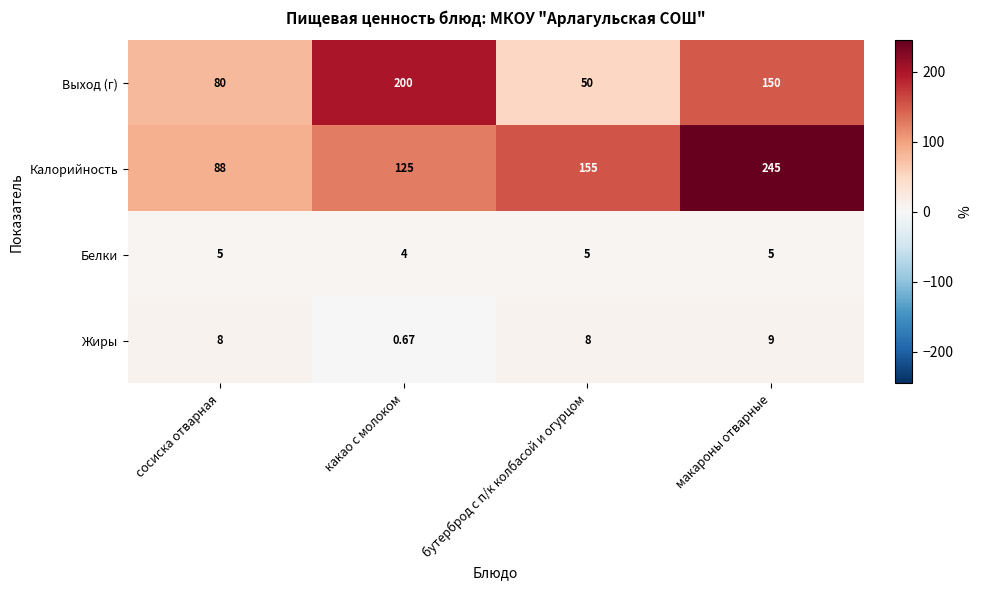

Which category has the highest value in the Жиры series?

макароны отварные